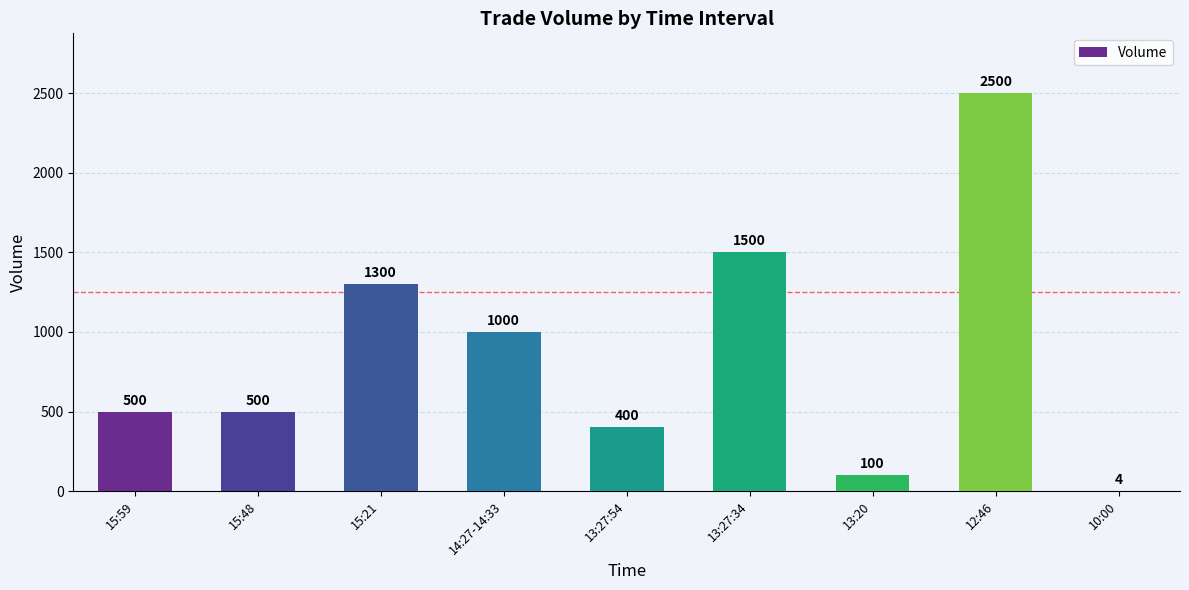

Are the bars grouped side by side (vs. stacked)?

No